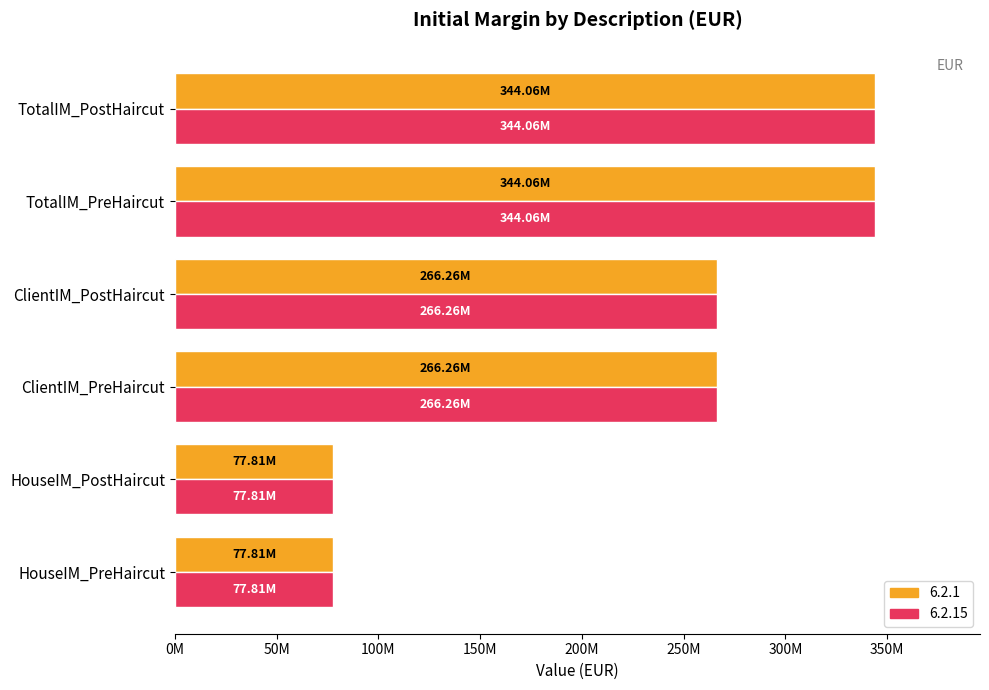

What are all the series names shown in the legend?

6.2.1, 6.2.15